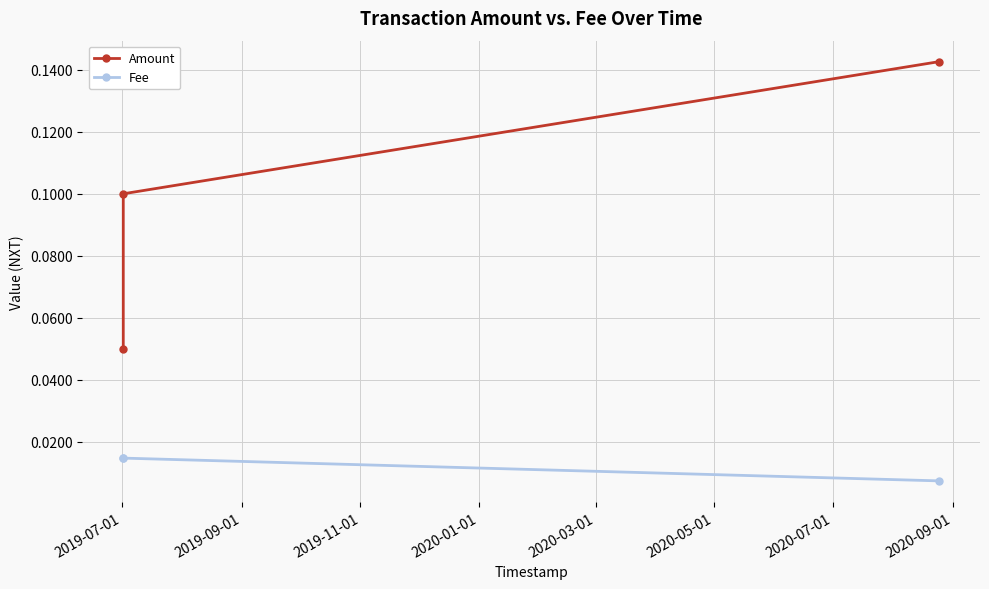

List the series in order of their peak value, highest first.

Amount, Fee